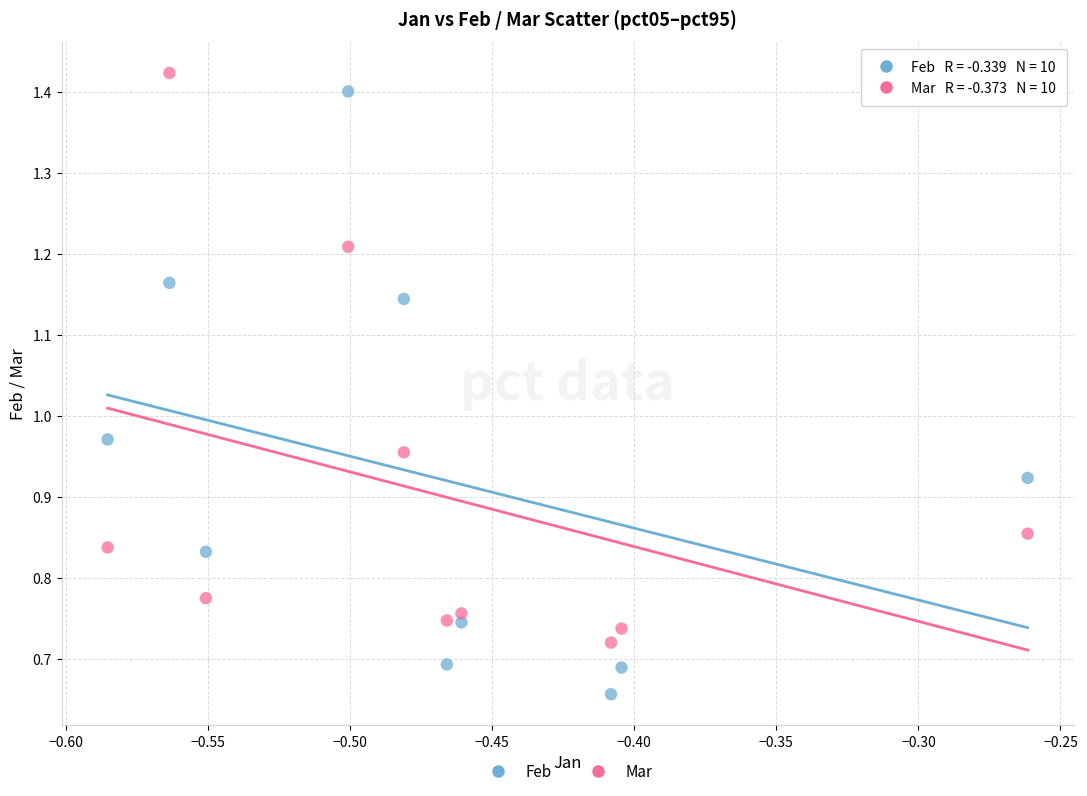

Which series reaches the maximum Y coordinate?

Mar